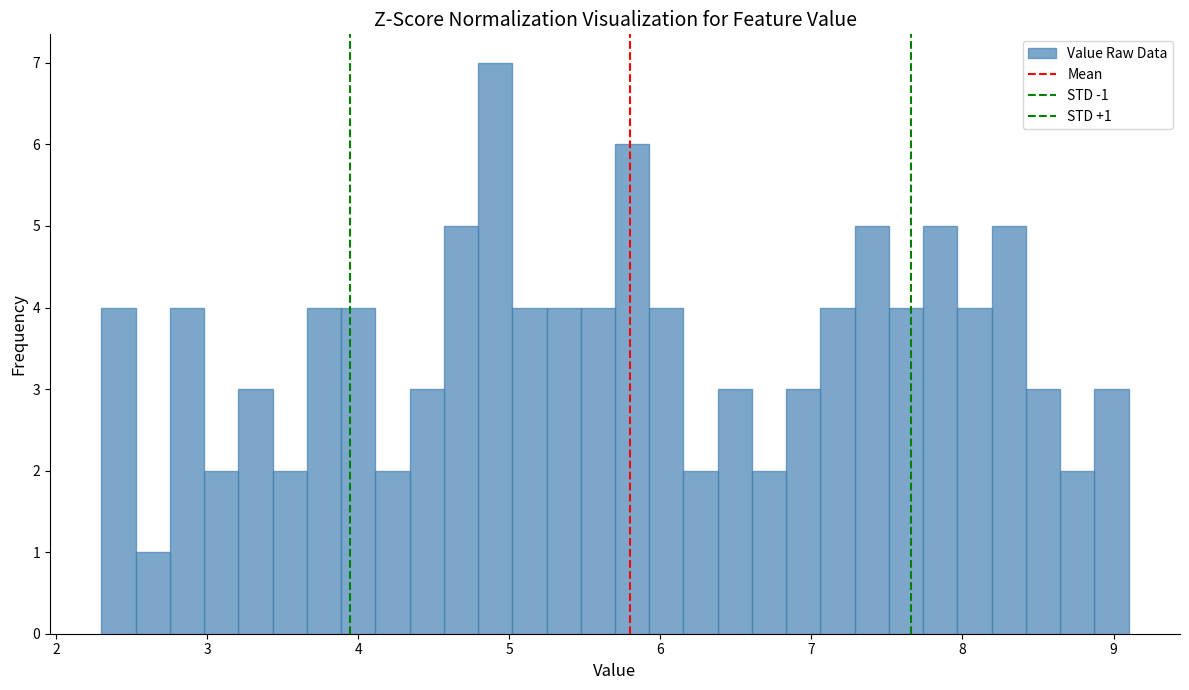

Around what value on the x-axis is the tallest bar? Give the approximate position of its centre, as read against the axis.

4.9